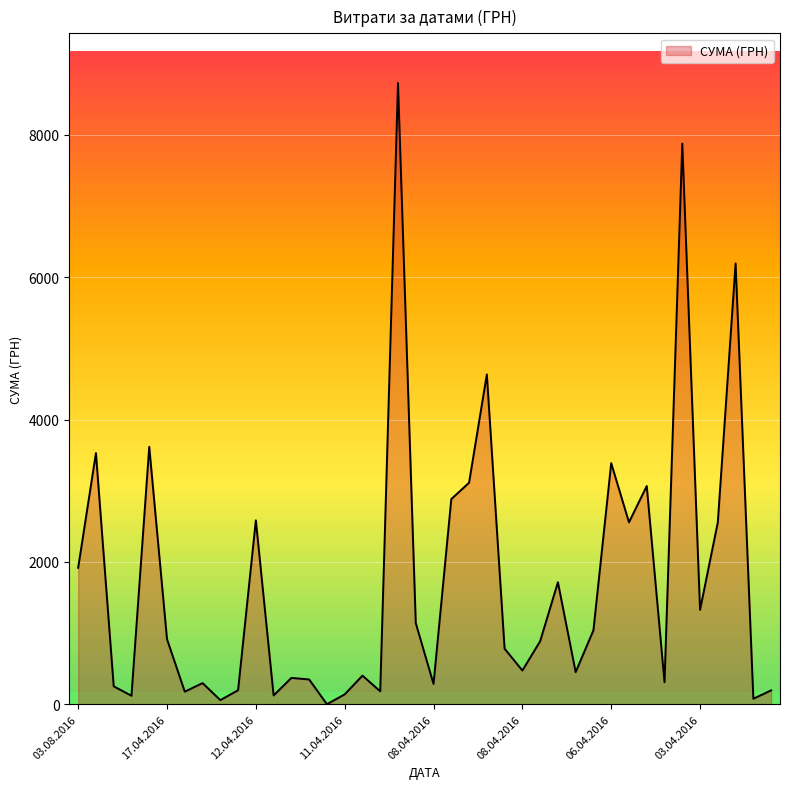

What is the difference between the maximum and minimum values?

8728.5